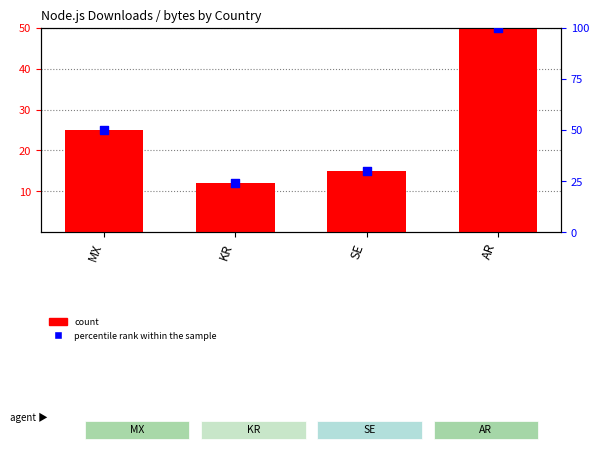

Which series contains the lowest Y value?

count